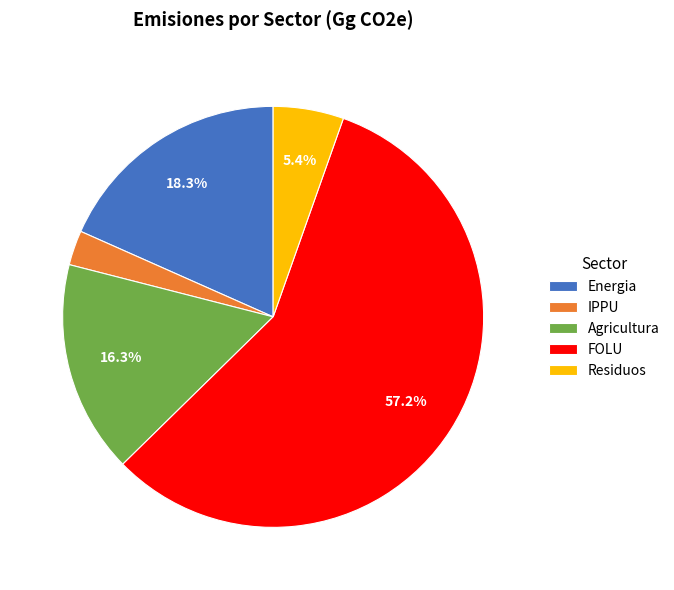

To the nearest percent, what is the difference between the Agricultura and IPPU slice percentages?

14%